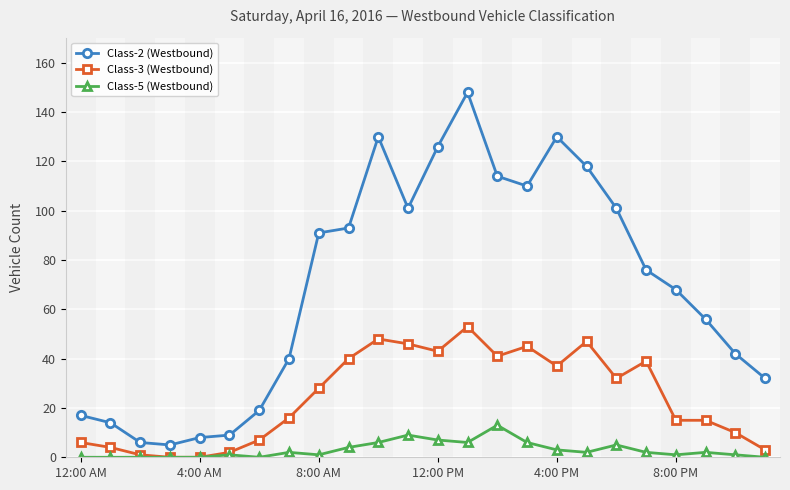

Does the chart have visible grid lines?

Yes